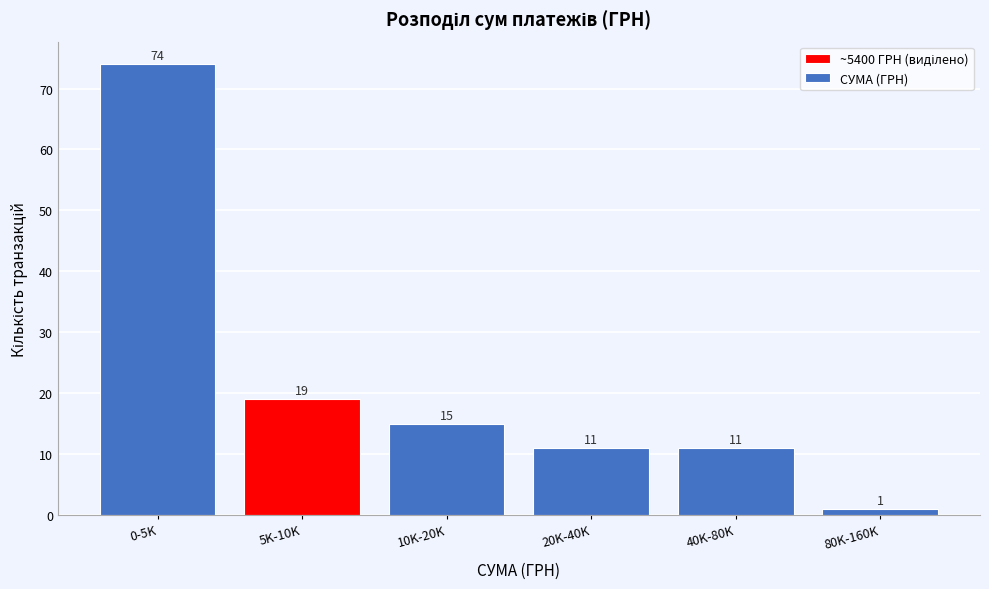

Reading left to right, what are all the values shown in this chart?

0-5K=74	5K-10K=19	10K-20K=15	20K-40K=11	40K-80K=11	80K-160K=1